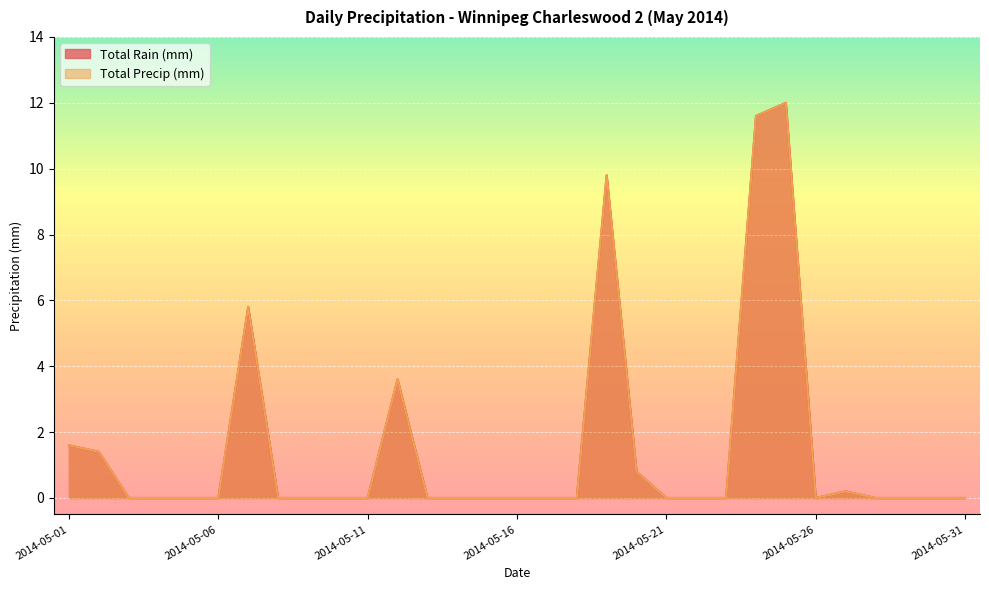

Reading right to left, extract all data points from this chart.

Total Rain (mm): 2014-05-31=0.0	2014-05-30=0.0	2014-05-29=0.0	2014-05-28=0.0	2014-05-27=0.2	2014-05-26=0.0	2014-05-25=12.0	2014-05-24=11.6	2014-05-23=0.0	2014-05-22=0.0	2014-05-21=0.0	2014-05-20=0.8	2014-05-19=9.8	2014-05-18=0.0	2014-05-17=0.0	2014-05-16=0.0	2014-05-15=0.0	2014-05-14=0.0	2014-05-13=0.0	2014-05-12=3.6	2014-05-11=0.0	2014-05-10=0.0	2014-05-09=0.0	2014-05-08=0.0	2014-05-07=5.8	2014-05-06=0.0	2014-05-05=0.0	2014-05-04=0.0	2014-05-03=0.0	2014-05-02=1.4	2014-05-01=1.6
Total Precip (mm): 2014-05-31=0.0	2014-05-30=0.0	2014-05-29=0.0	2014-05-28=0.0	2014-05-27=0.2	2014-05-26=0.0	2014-05-25=12.0	2014-05-24=11.6	2014-05-23=0.0	2014-05-22=0.0	2014-05-21=0.0	2014-05-20=0.8	2014-05-19=9.8	2014-05-18=0.0	2014-05-17=0.0	2014-05-16=0.0	2014-05-15=0.0	2014-05-14=0.0	2014-05-13=0.0	2014-05-12=3.6	2014-05-11=0.0	2014-05-10=0.0	2014-05-09=0.0	2014-05-08=0.0	2014-05-07=5.8	2014-05-06=0.0	2014-05-05=0.0	2014-05-04=0.0	2014-05-03=0.0	2014-05-02=1.4	2014-05-01=1.6